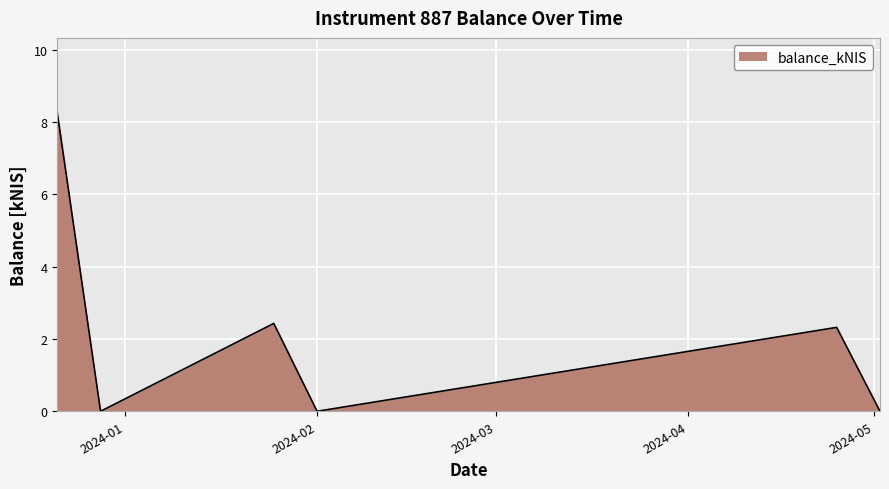

What is the sum of all values?

13.0